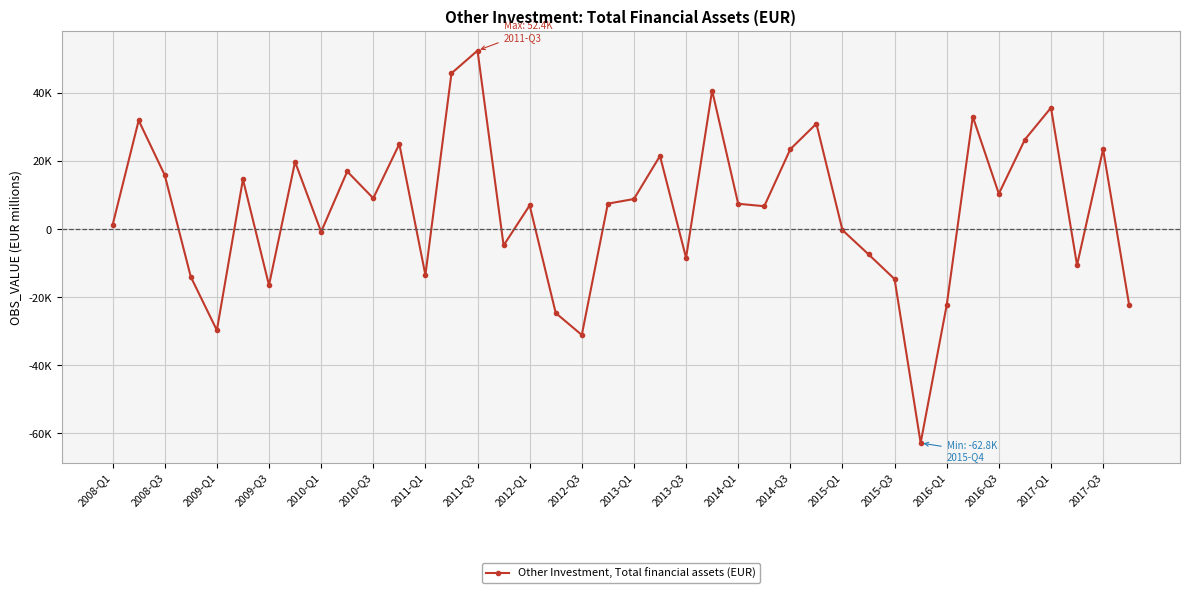

True or false: there are more than 2 points higher than both neighbors.

True